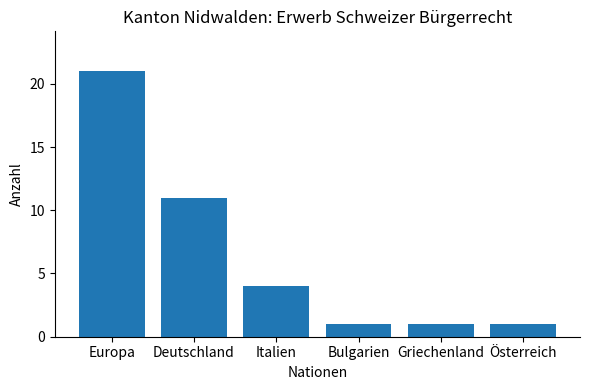

At which category does the chart reach its peak across all series?

Europa